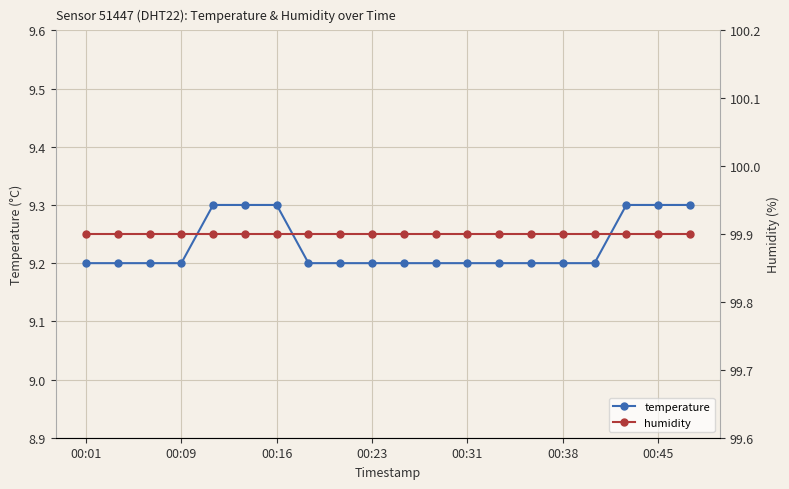

Count the temperature values in the range 9 to 10.

20